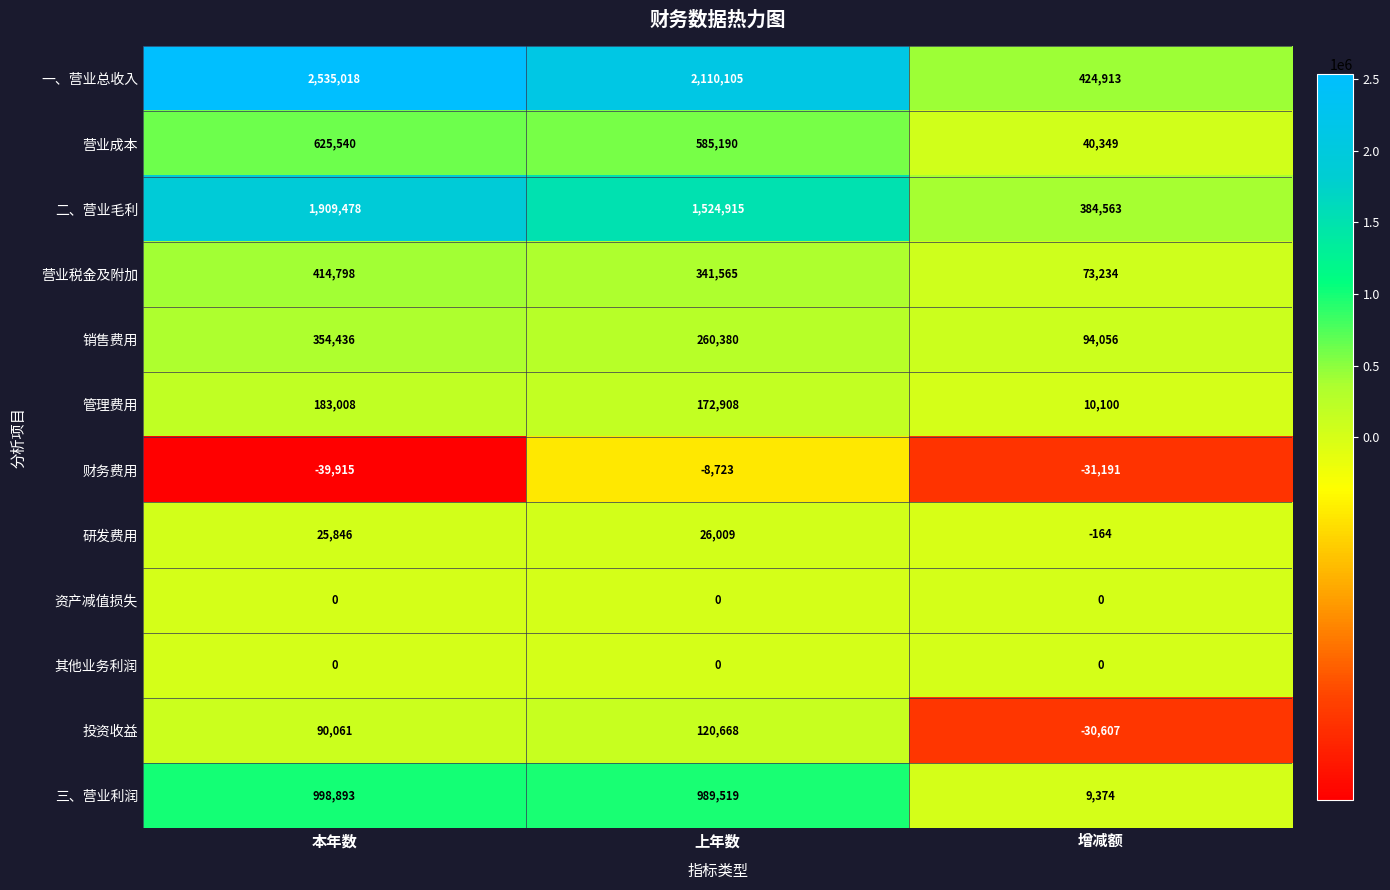

Where does the 一、营业总收入 series first go above 2110105?

本年数